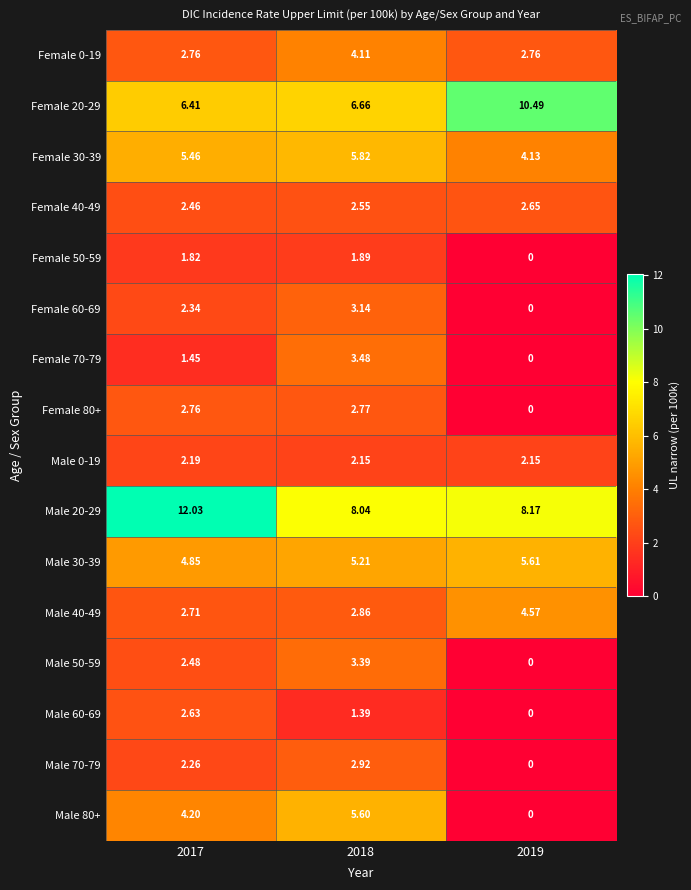

Is the value of Male 60-69 at 2019 greater than the value of Female 20-29 at 2017?

No